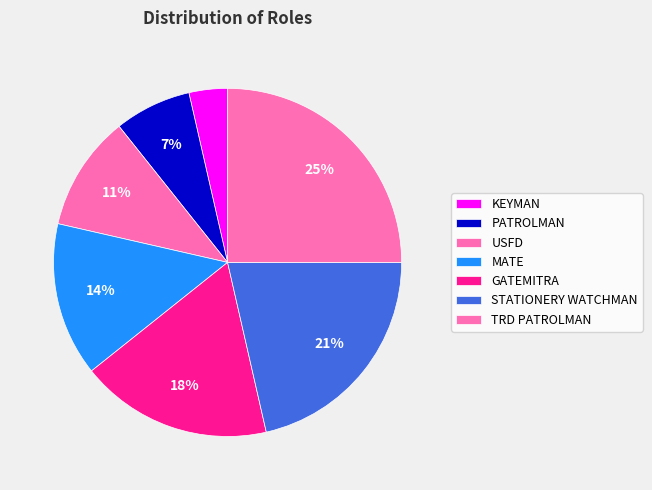

How many segments does this pie chart have?

7